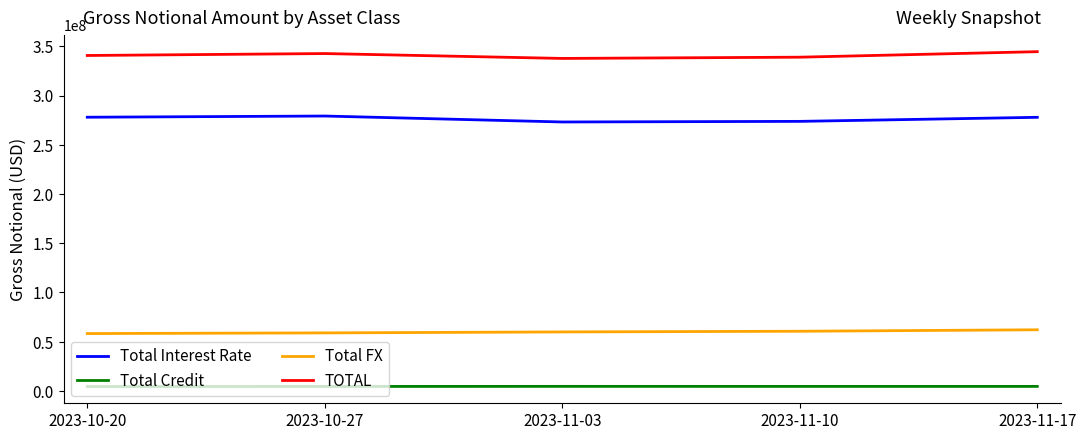

What is the greatest value displayed?

344513848